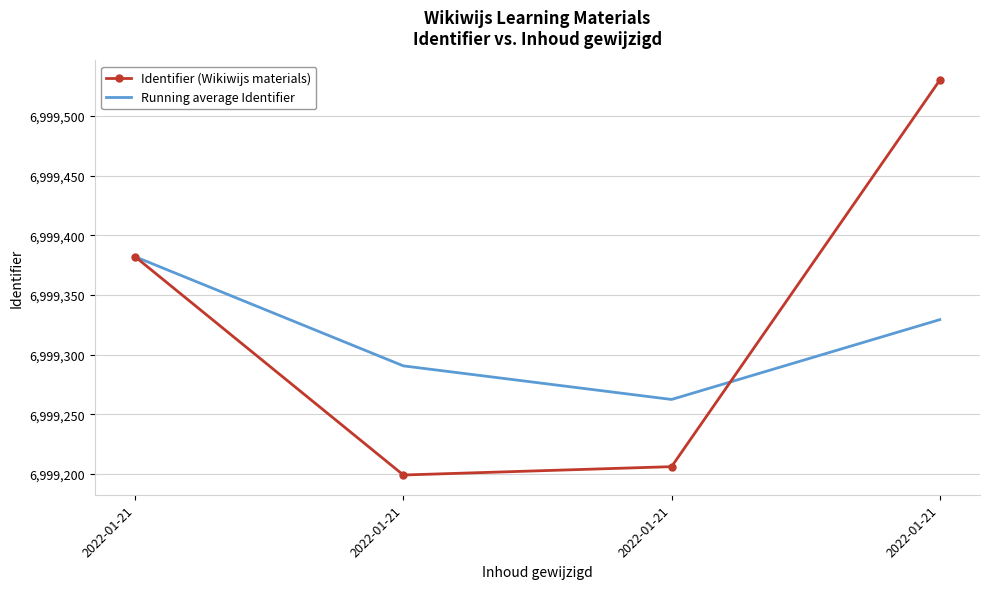

At 2022-01-21, list the series in order from smallest to largest.

Identifier (Wikiwijs materials), Running average Identifier